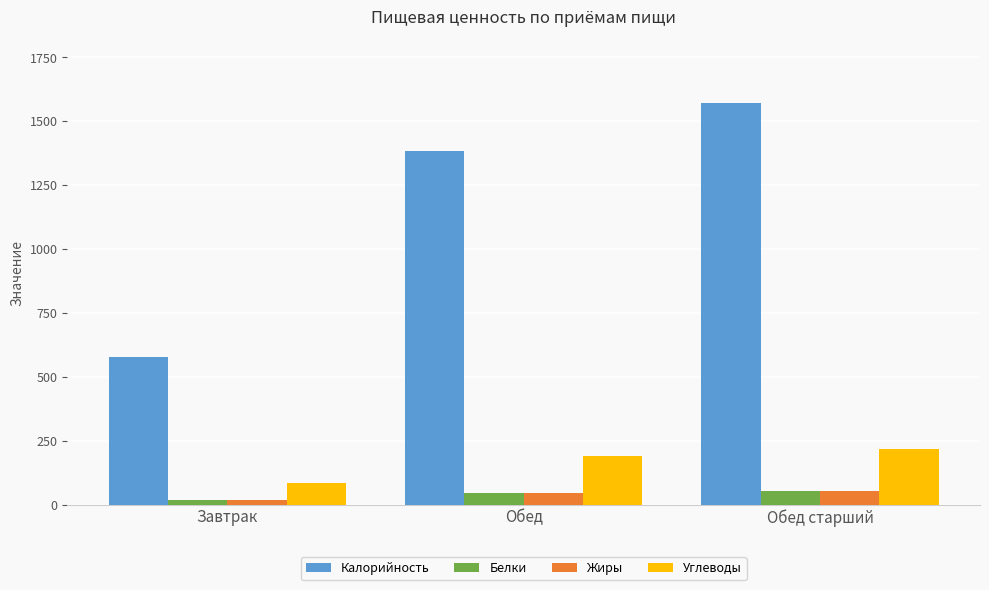

What are all the series names shown in the legend?

Калорийность, Белки, Жиры, Углеводы